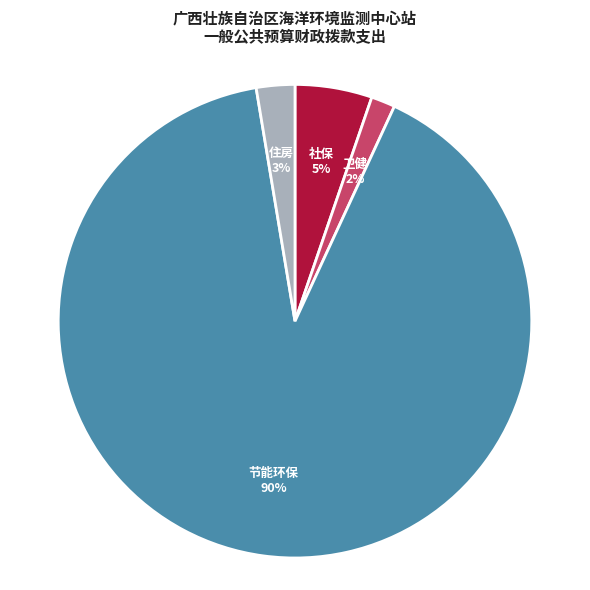

To the nearest percent, what is the average slice percentage?

25%